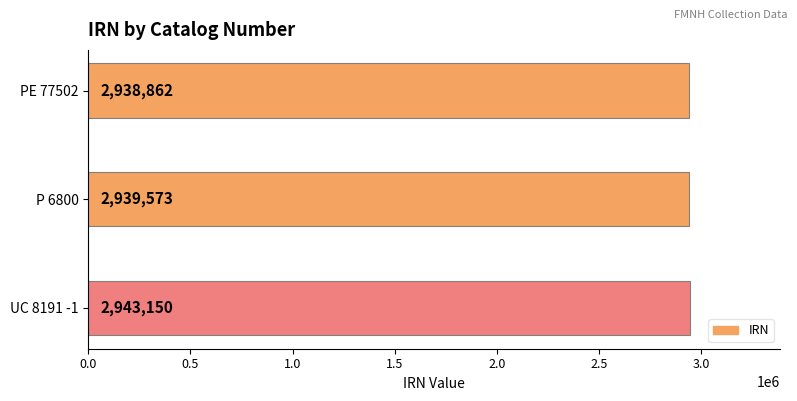

True or false: the data shows 971326 at UC 8191 -1.

False